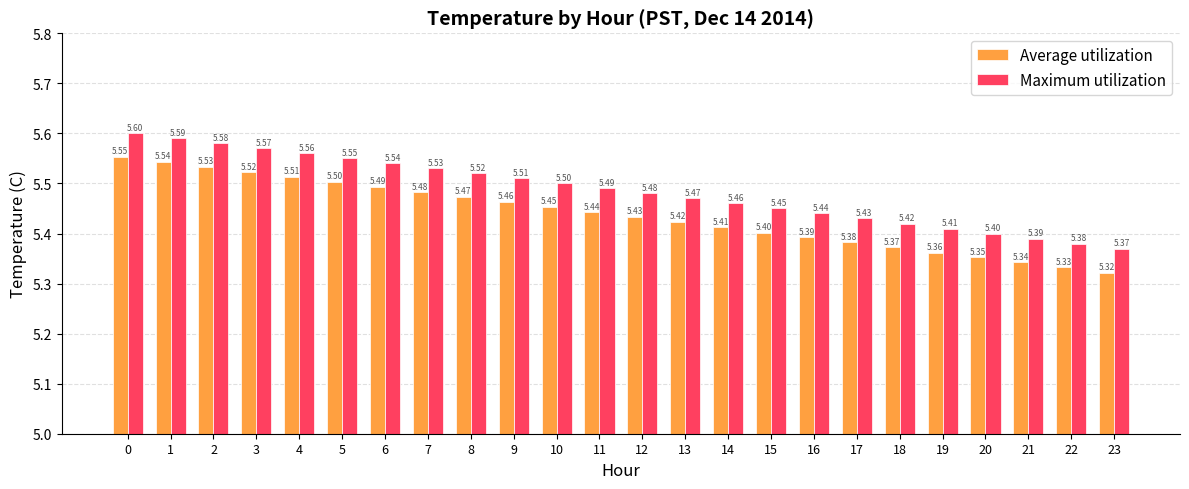

Is it true that Maximum utilization equals 7.9 at 10?

False